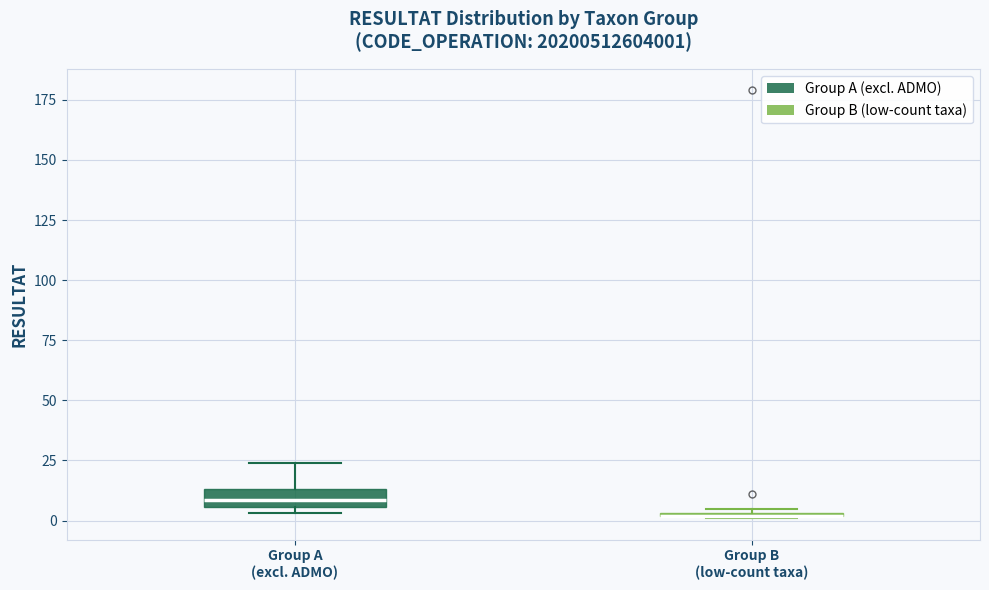

Where does the upper whisker of the box for Group A (excl. ADMO) end on the y-axis? The values are not printed on the chart, so give them approximately, as read against the axis.

25